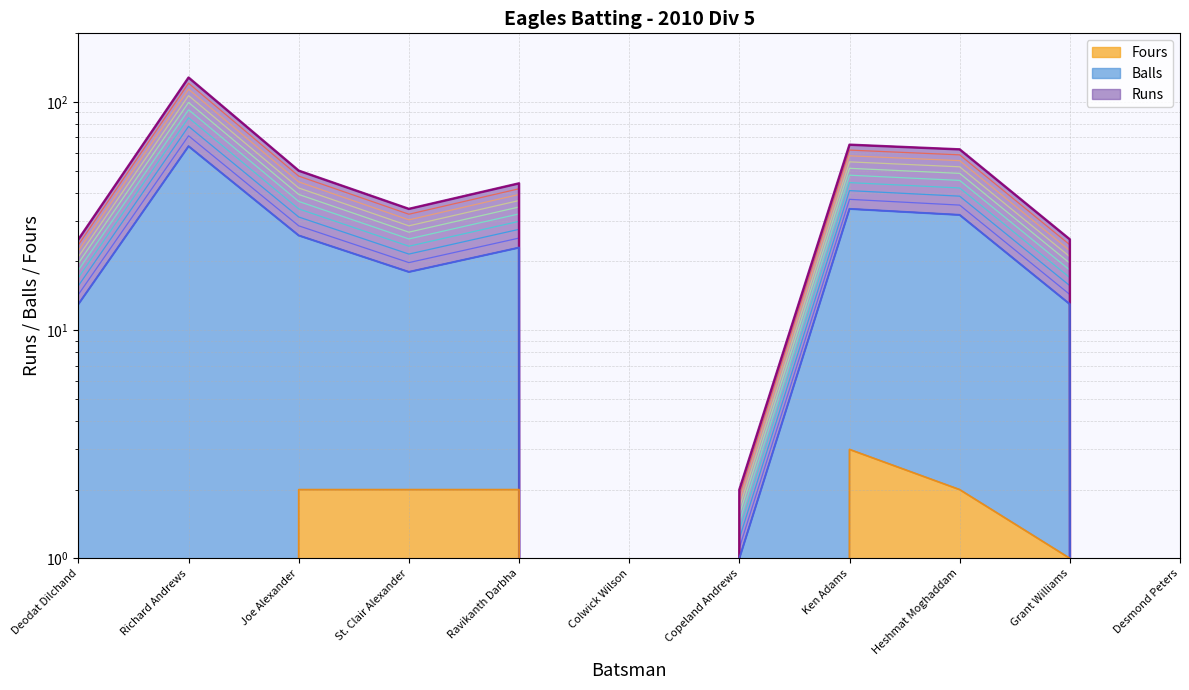

Which series has the largest total across all categories?

Runs